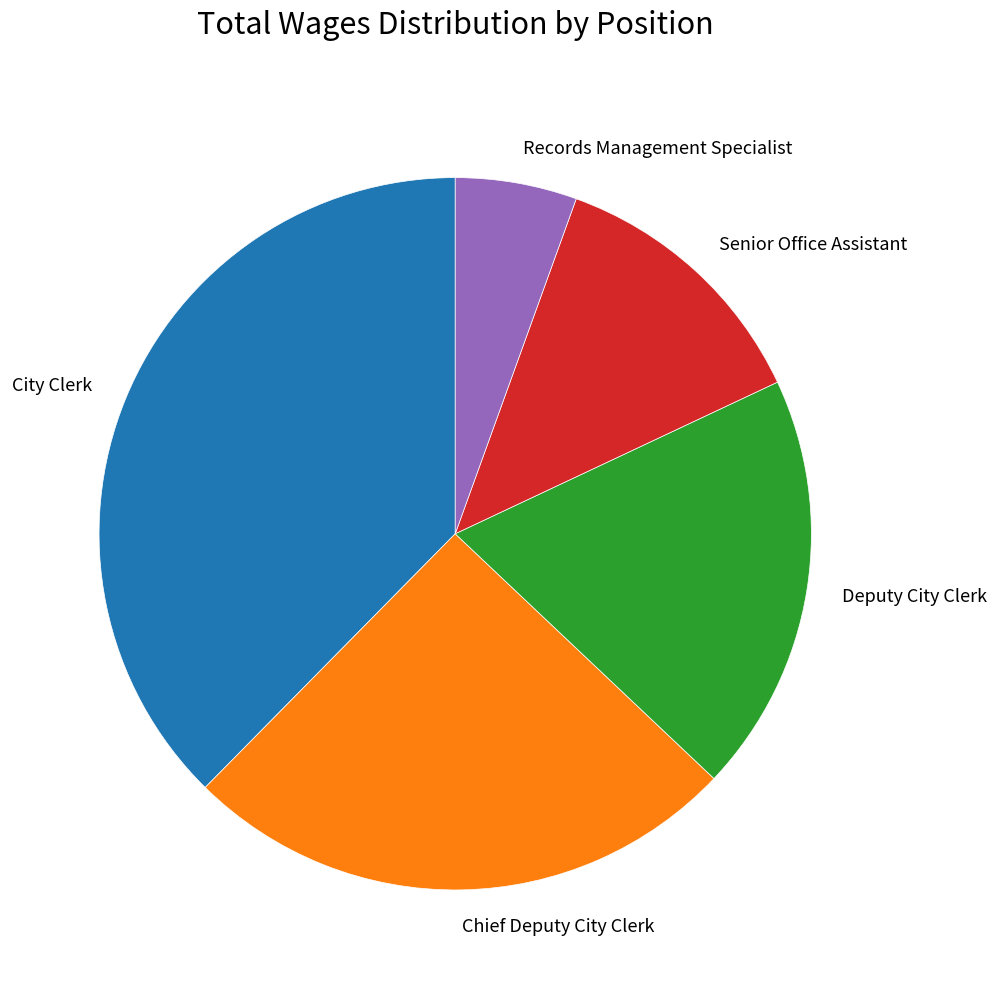

Combined, do Records Management Specialist and Chief Deputy City Clerk account for over 50%?

No